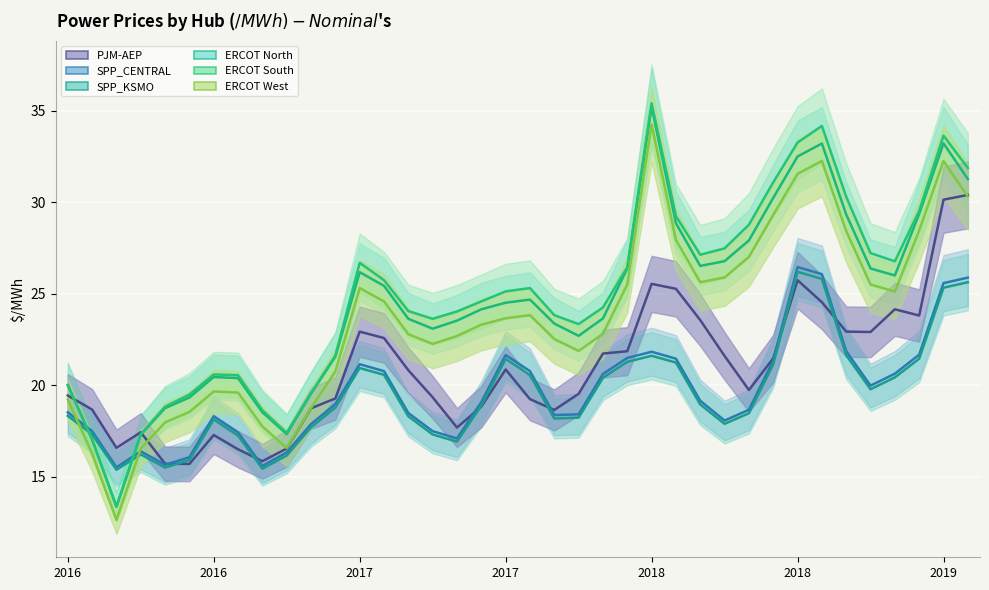

Which series has the largest range (max minus min)?

ERCOT South